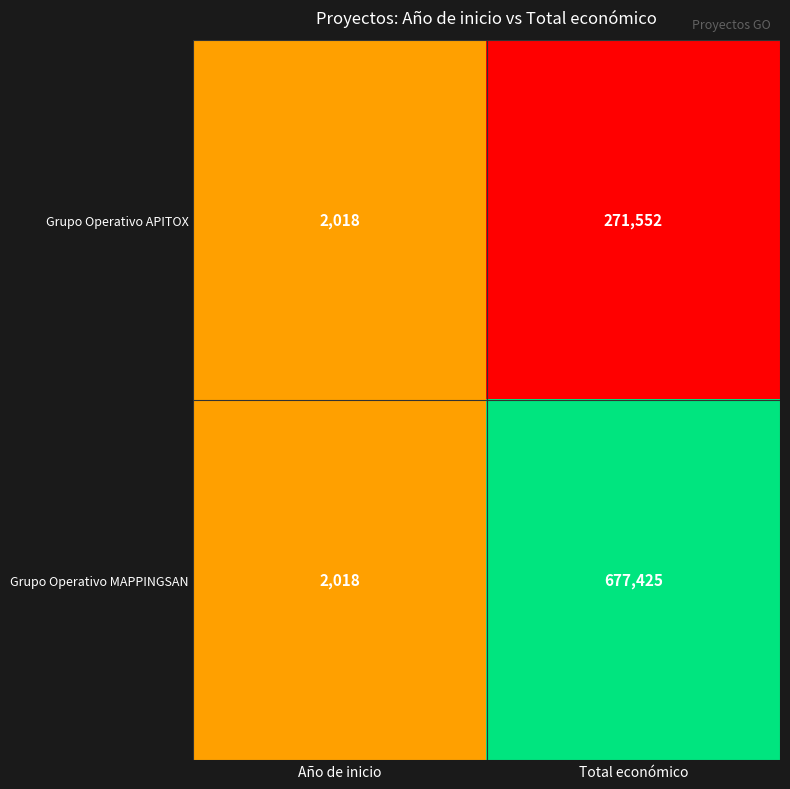

True or false: Grupo Operativo MAPPINGSAN has a value of 2018 at Año de inicio.

True